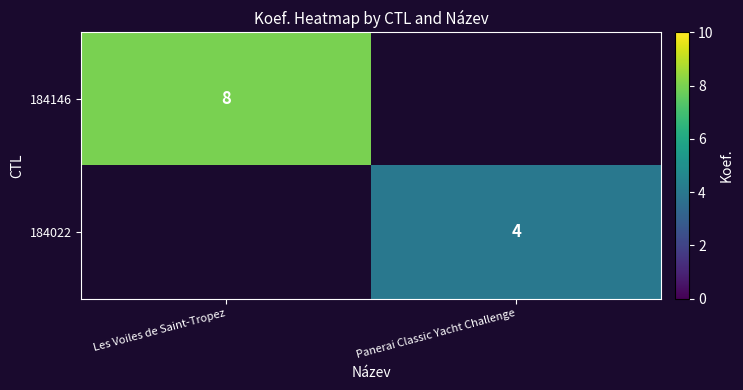

At how many categories does at least one series exceed 5?

1